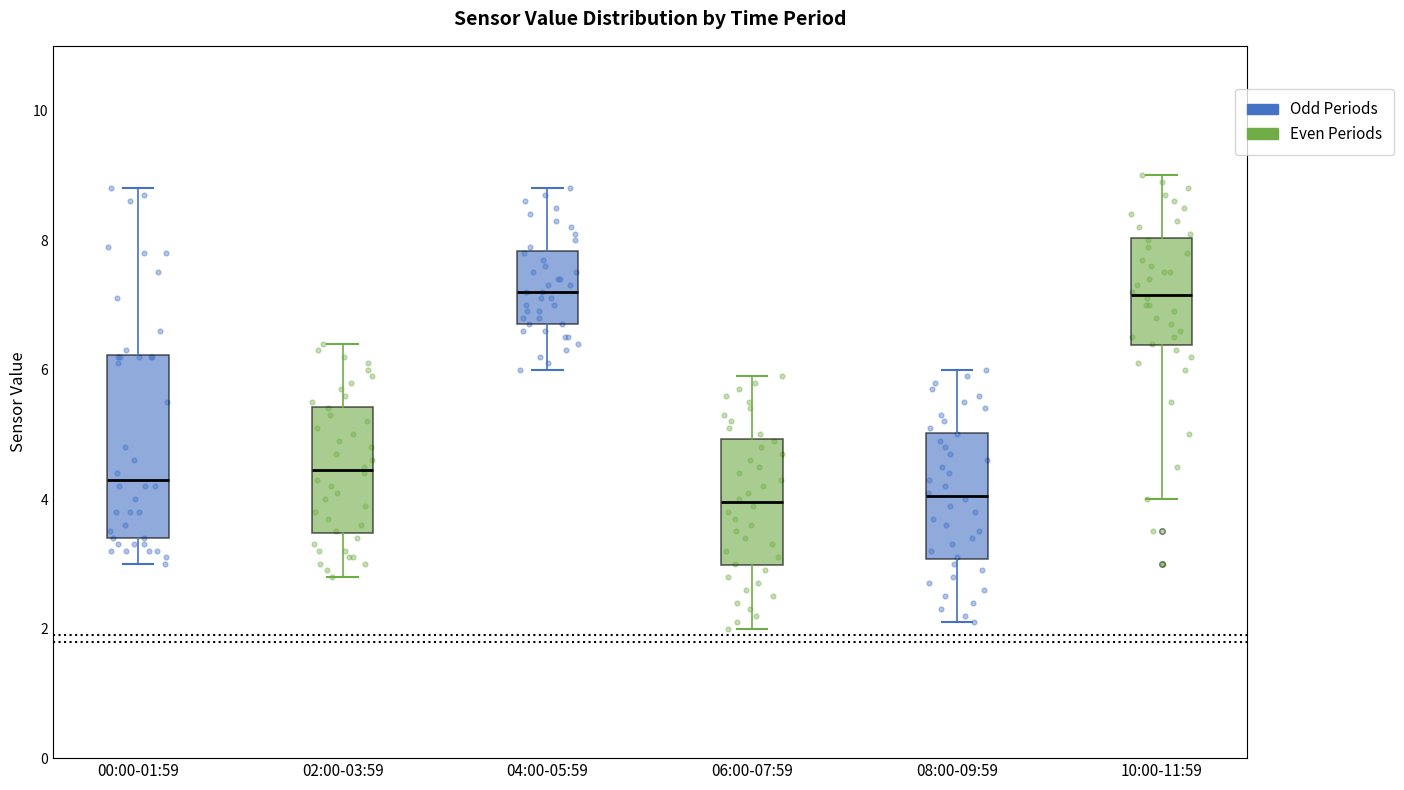

Reading left to right, transcribe this box plot: for each box, give where its median line is, the range the box spans, and where its two whiskers end, as read against the y-axis. The values are not printed on the chart, so give them approximately, as read against the axis.

00:00-01:59: median 4.4, box 3.4 to 6.2, whiskers 3.0 to 8.8
02:00-03:59: median 4.4, box 3.4 to 5.4, whiskers 2.8 to 6.4
04:00-05:59: median 7.2, box 6.8 to 7.8, whiskers 6.0 to 8.8
06:00-07:59: median 4.0, box 3.0 to 5.0, whiskers 2.0 to 6.0
08:00-09:59: median 4.0, box 3.0 to 5.0, whiskers 2.2 to 6.0
10:00-11:59: median 7.2, box 6.4 to 8.0, whiskers 4.0 to 9.0